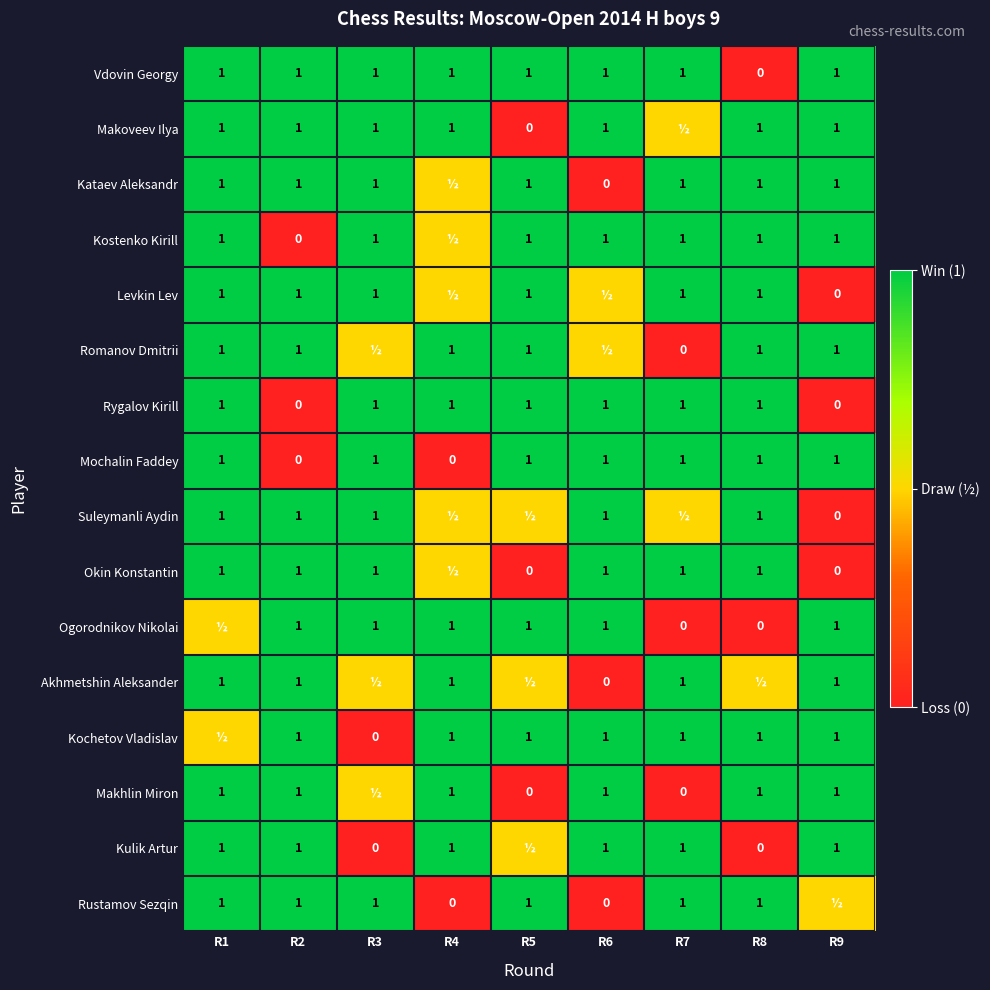

What is the difference between the highest and lowest values at R2?

1.0